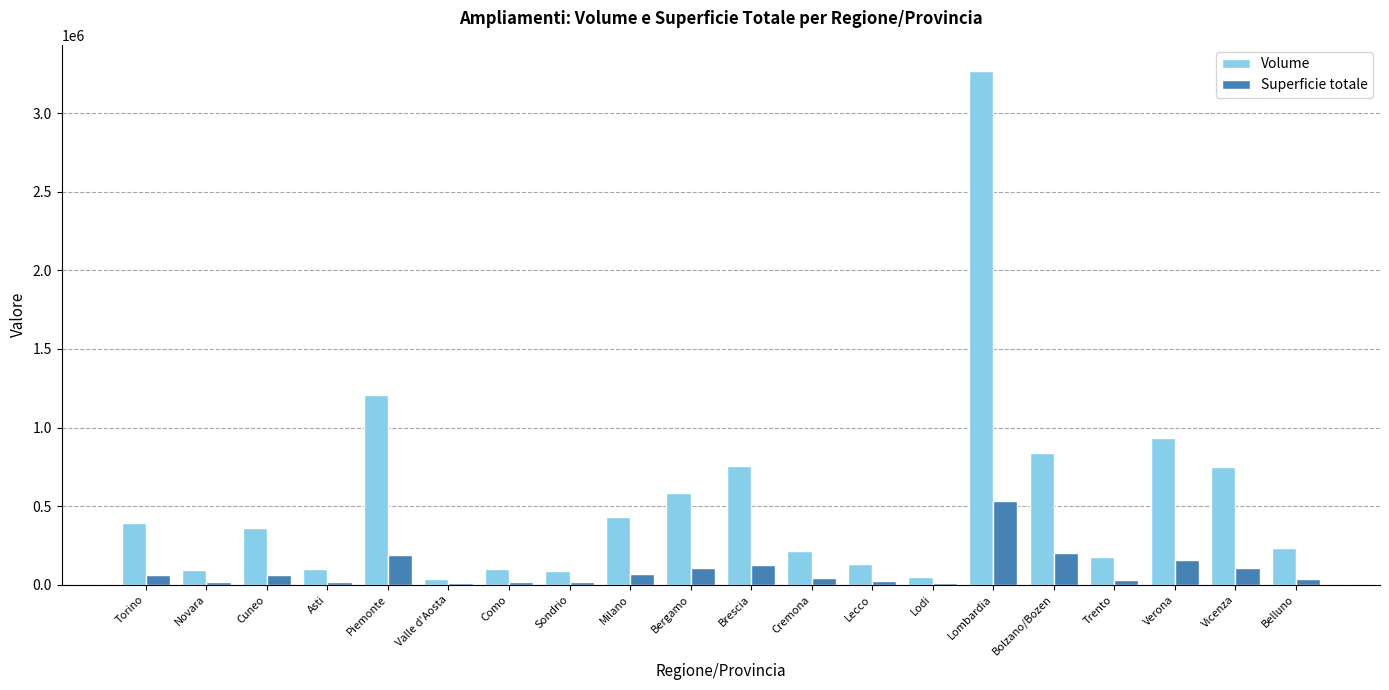

Which category has the highest value in the Superficie totale series?

Lombardia